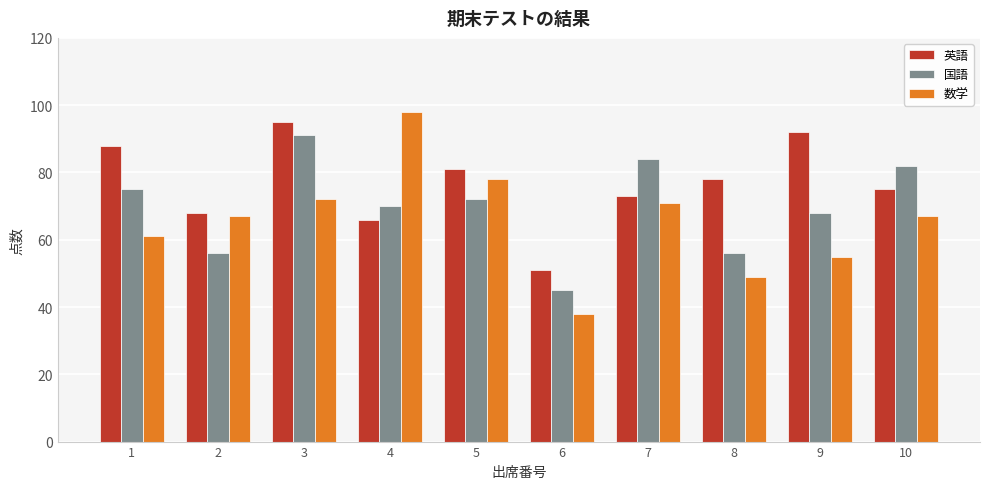

What is the lowest value of the 国語 series?

45